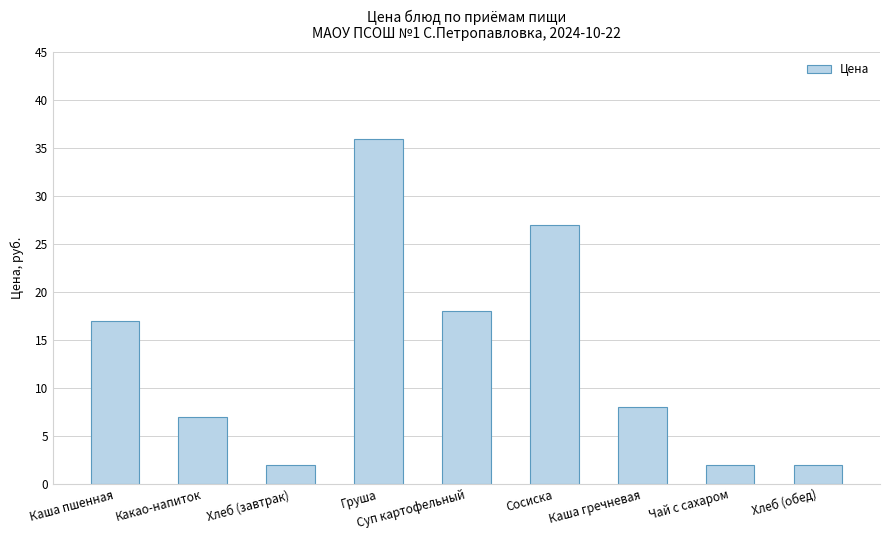

At which label is the value closest to 19?

Суп картофельный